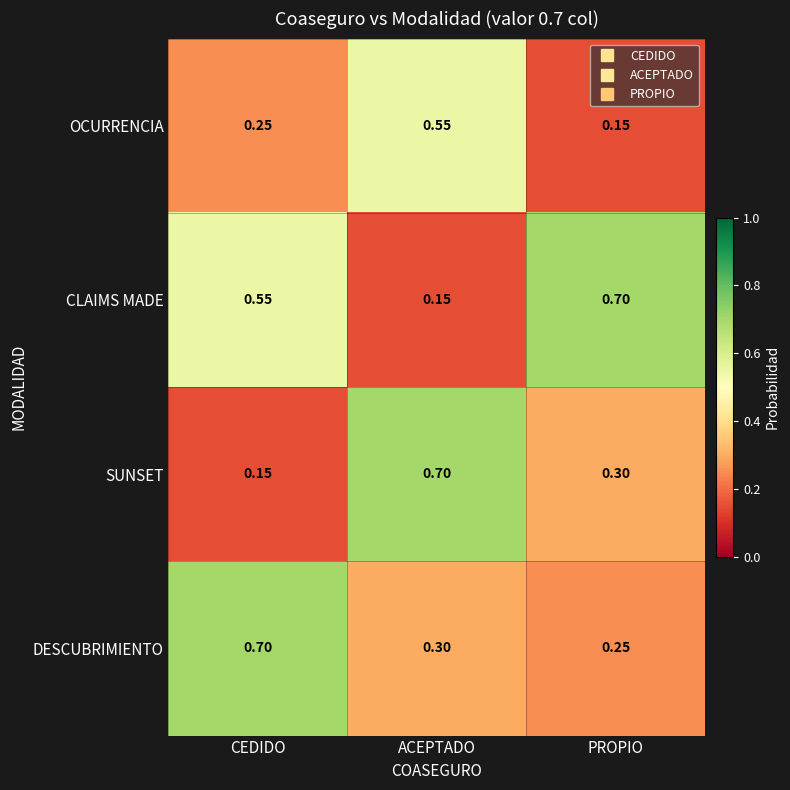

Between CEDIDO and ACEPTADO, which series saw the biggest shift?

SUNSET